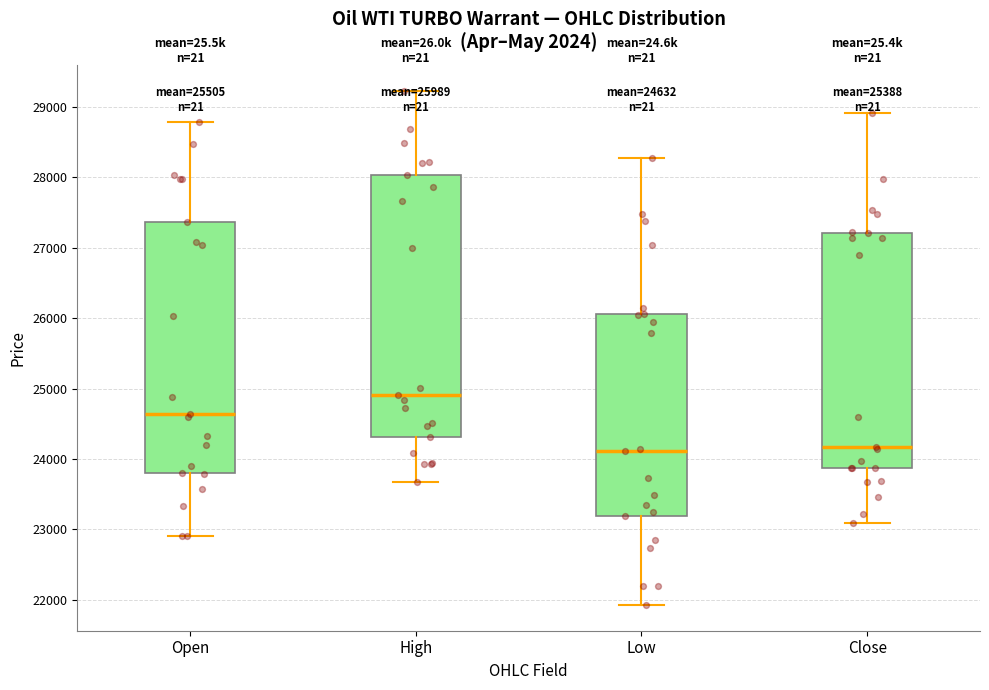

Which box is the tallest, from its lower edge to its upper edge?

High